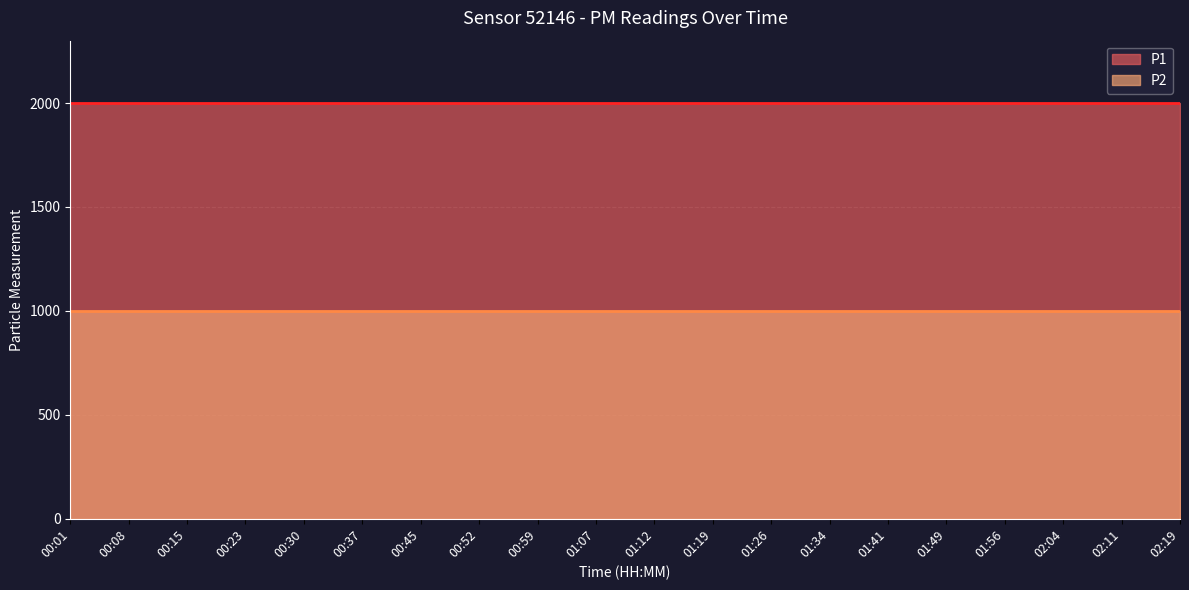

Which series has the largest total across all categories?

P1